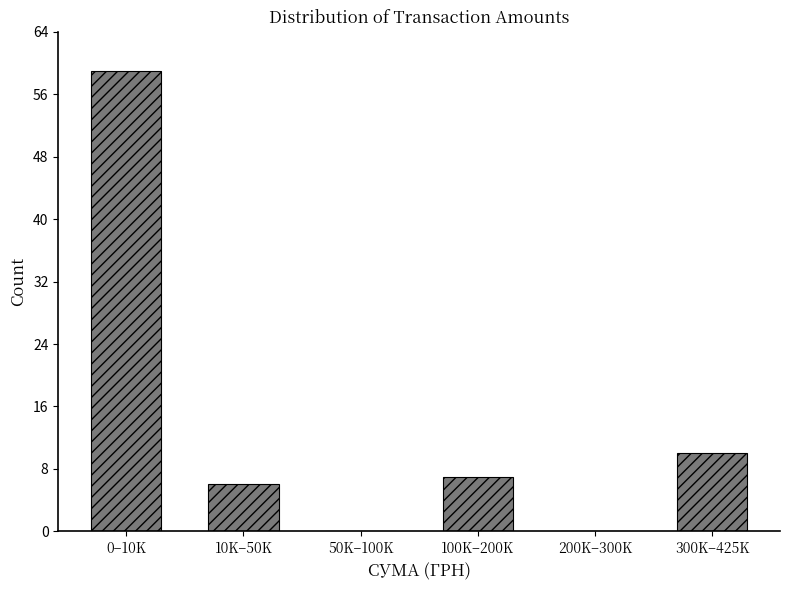

Reading left to right, transcribe all the data shown in this chart.

0–10K=59	10K–50K=6	50K–100K=0	100K–200K=7	200K–300K=0	300K–425K=10